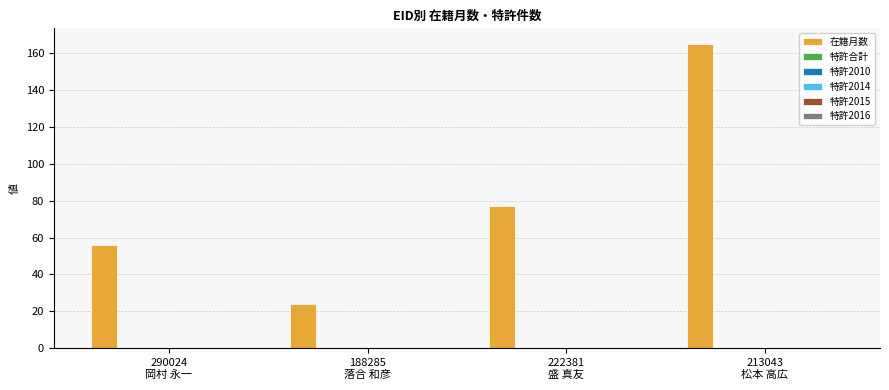

Reading left to right, what are all the values shown in this chart?

56	24	77	165